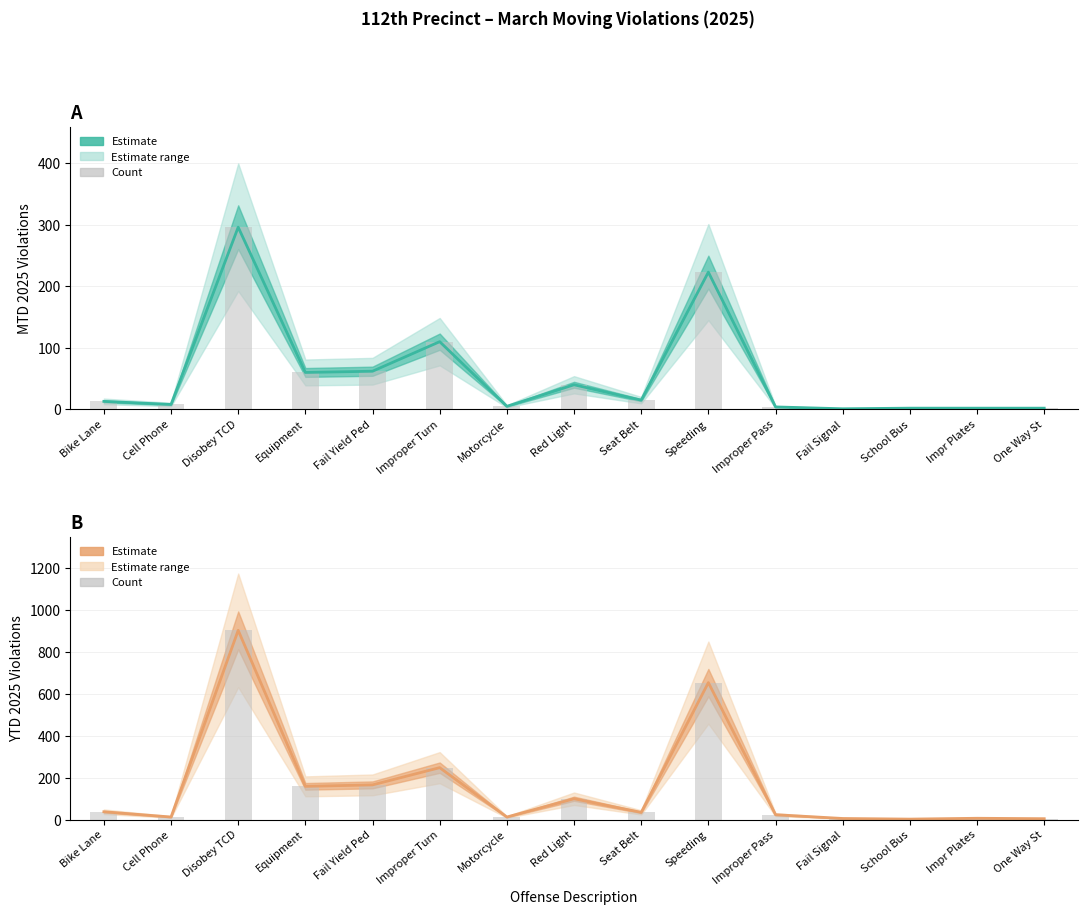

At Equipment, list the series in order from largest to smallest.

YTD 2025 Estimate, YTD 2025 Count, MTD 2025 Estimate, MTD 2025 Count